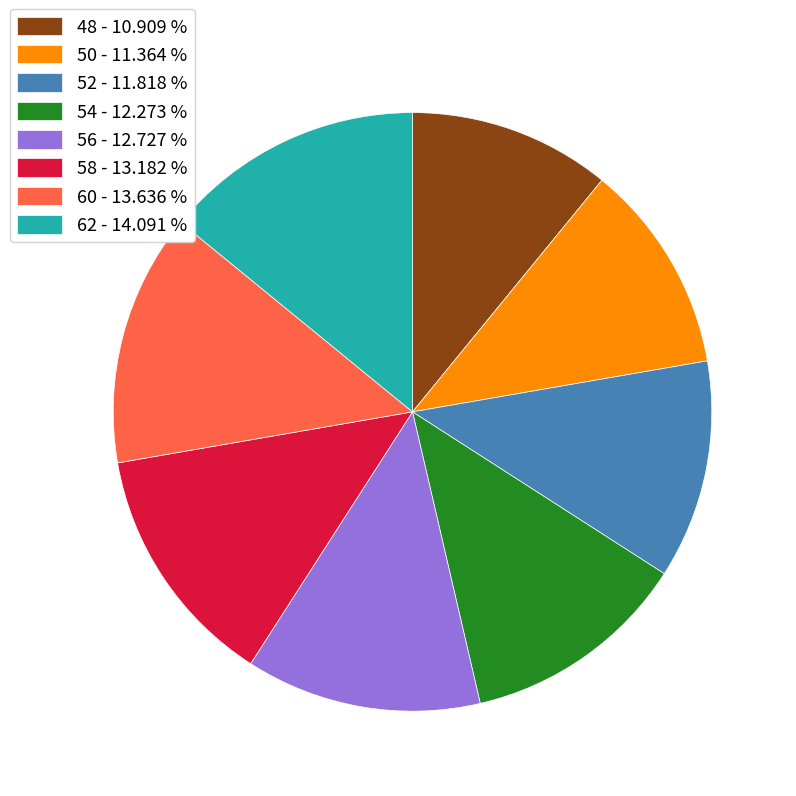

How many slices are in this pie chart?

8